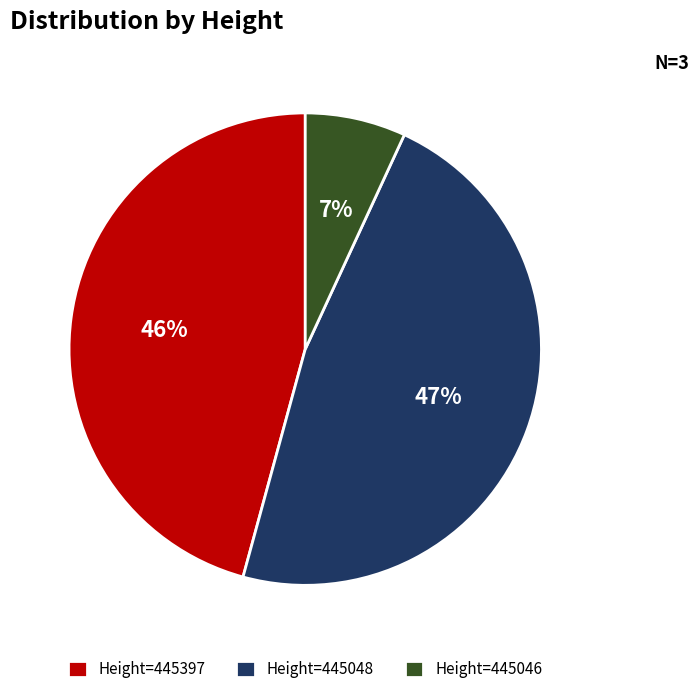

How many slices are in this pie chart?

3